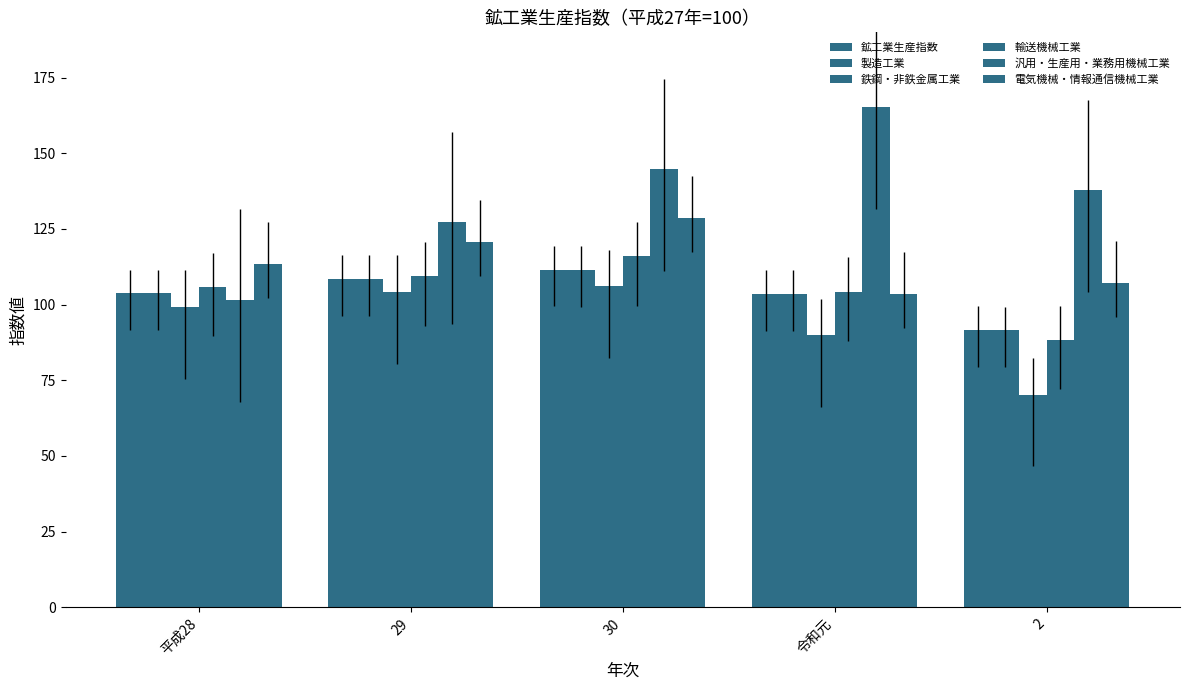

The 汎用・生産用・業務用機械工業 series shows 101.6 at 平成28. True or false?

True